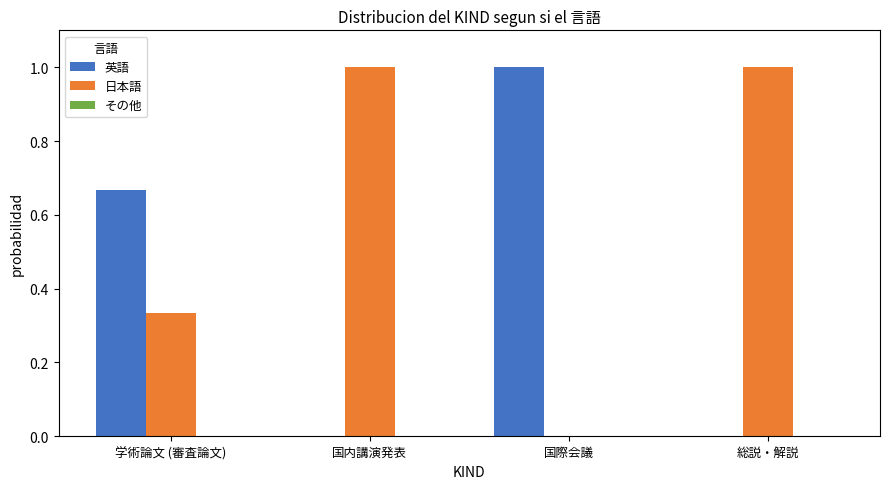

Is the value of 日本語 at 学術論文 (審査論文) greater than the value of 英語 at 国際会議?

No